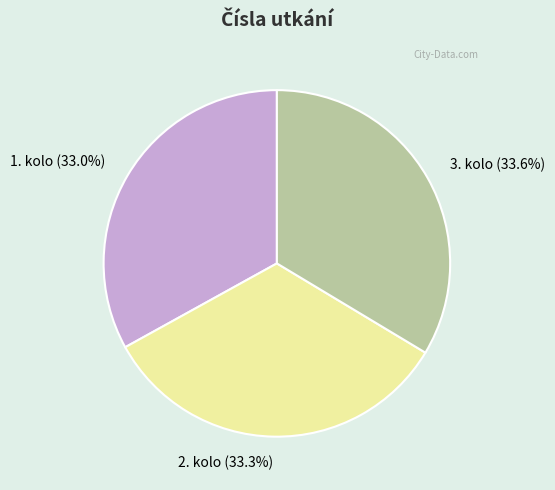

What is the ratio of the value at 2. kolo to the value at 1. kolo?

1.0